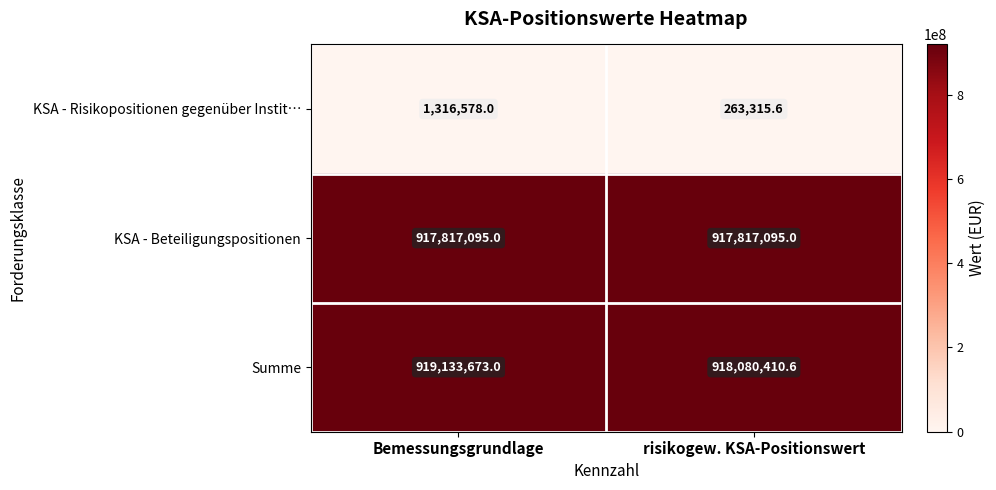

What is the spread (max minus min) of values at Bemessungsgrundlage?

917817095.0